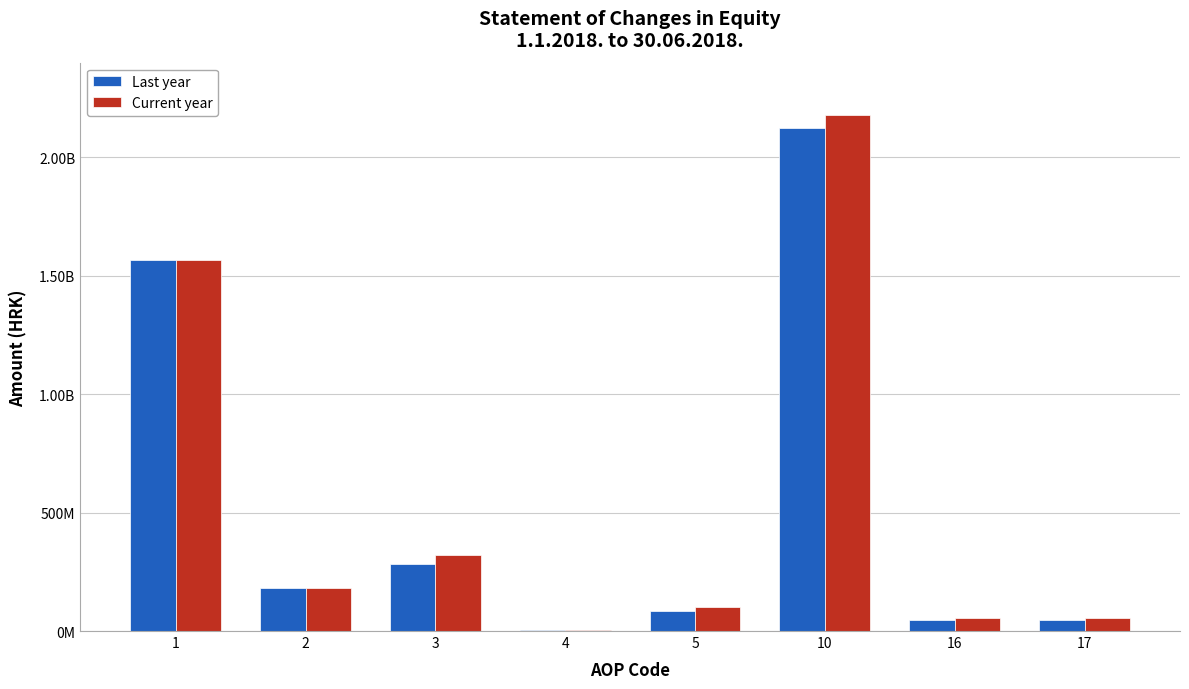

Which series has the widest spread of values?

Current year